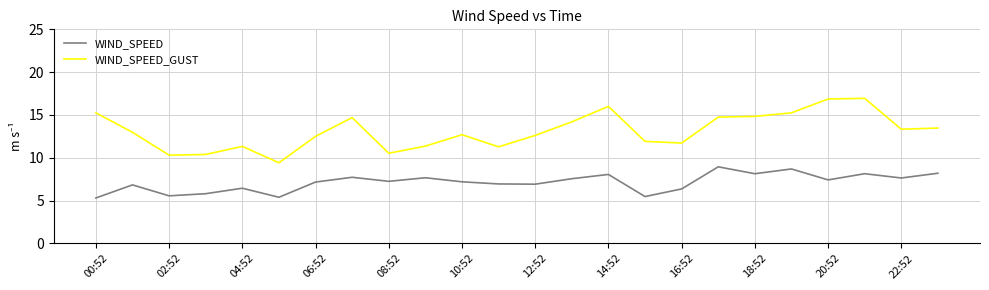

Which series has the largest total across all categories?

WIND_SPEED_GUST